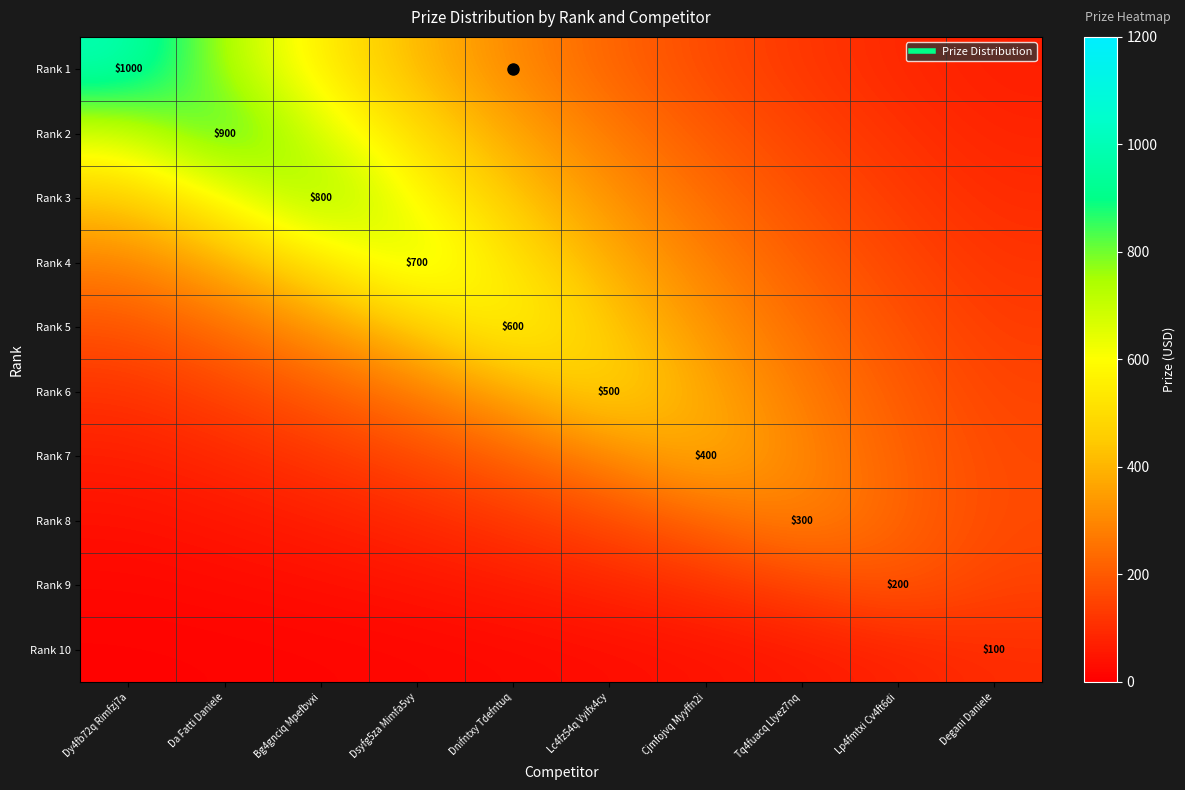

Which series has the largest total across all categories?

Rank 2